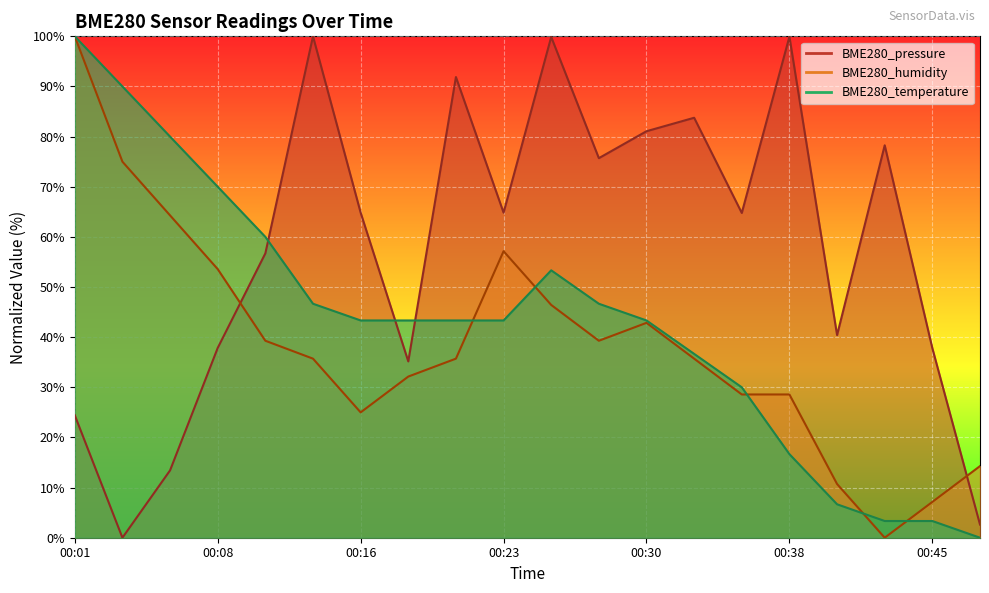

What is the value of the BME280_humidity point at the 16th from the left?

28.6